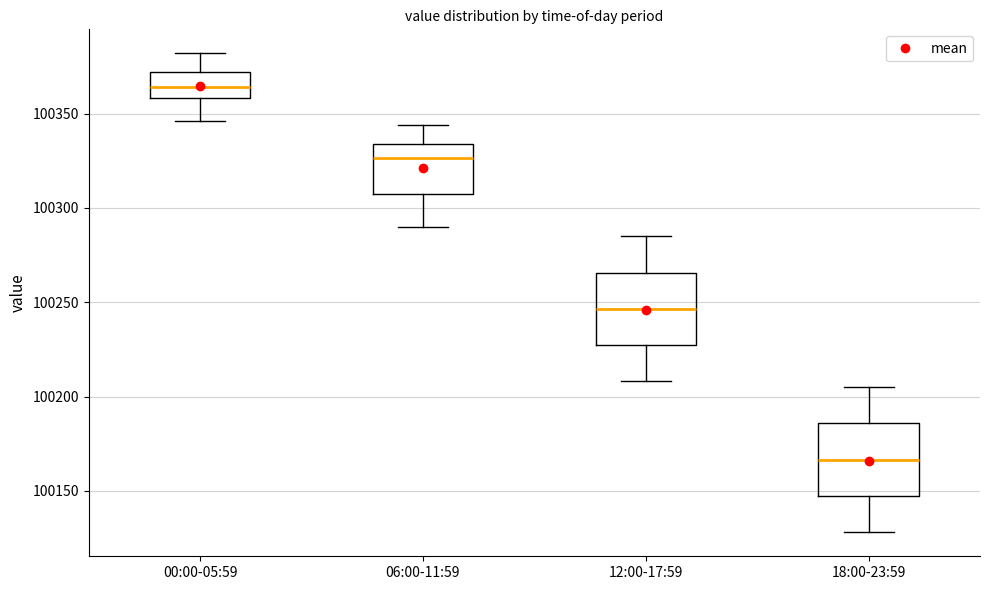

Reading left to right, transcribe this box plot: for each box, give where its median line is, the range the box spans, and where its two whiskers end, as read against the y-axis. The values are not printed on the chart, so give them approximately, as read against the axis.

00:00-05:59: median 100365, box 100360 to 100370, whiskers 100345 to 100380
06:00-11:59: median 100325, box 100305 to 100335, whiskers 100290 to 100345
12:00-17:59: median 100245, box 100225 to 100265, whiskers 100210 to 100285
18:00-23:59: median 100165, box 100145 to 100185, whiskers 100130 to 100205